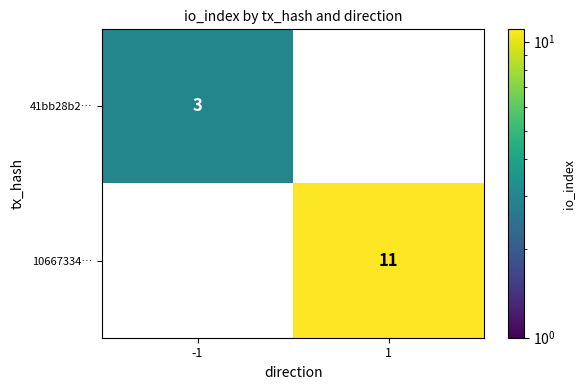

At how many categories does at least one series exceed 3?

1